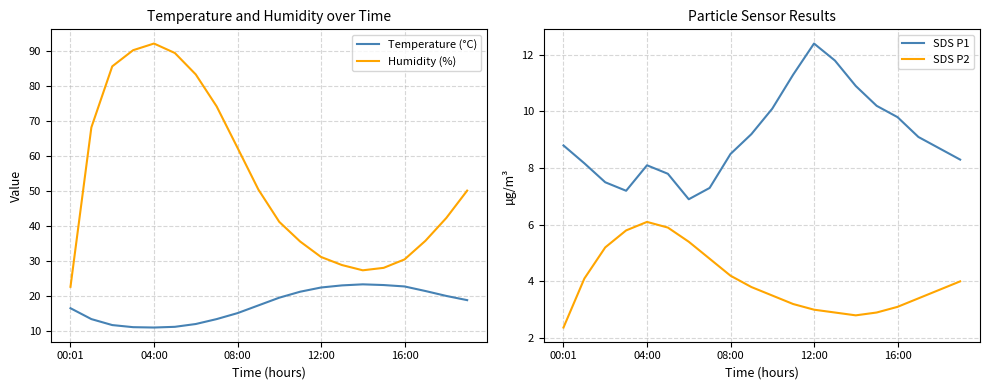

At which label does Humidity (%) reach its minimum?

00:01